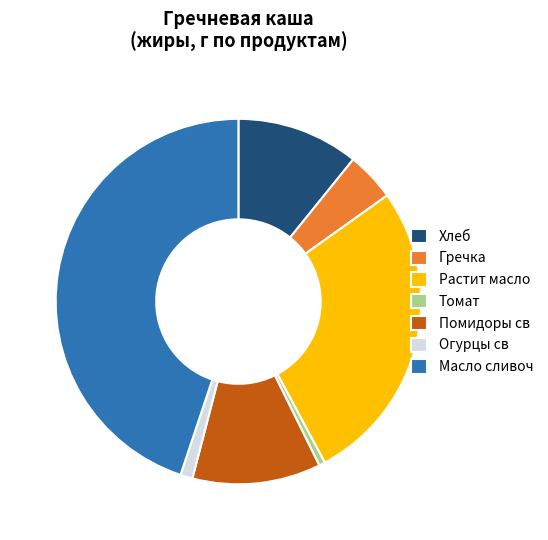

How many segments does this pie chart have?

7